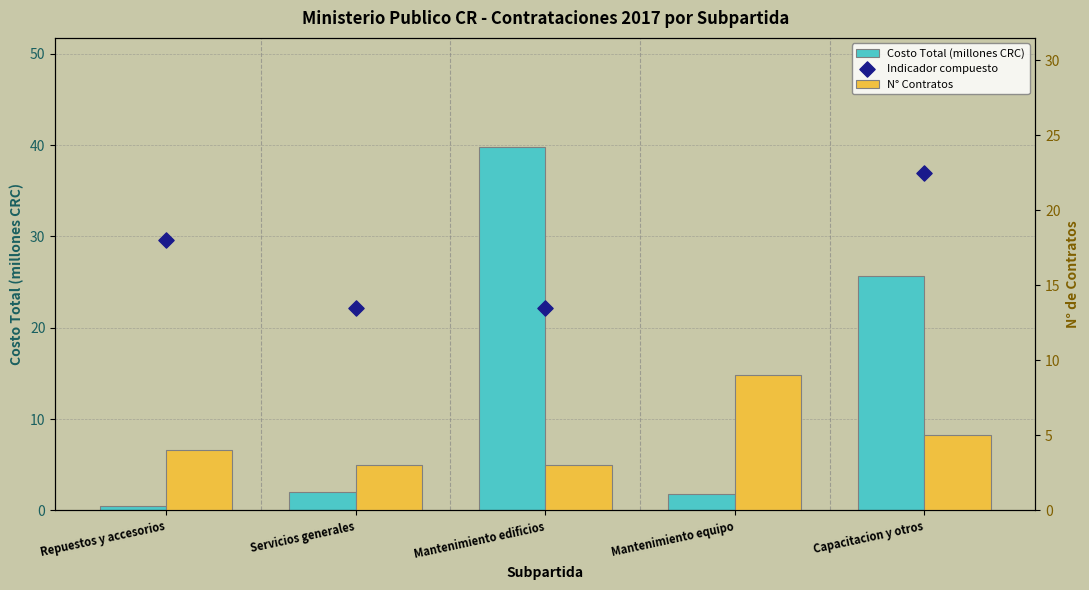

Which series contains the lowest Y value?

Costo Total (millones CRC)